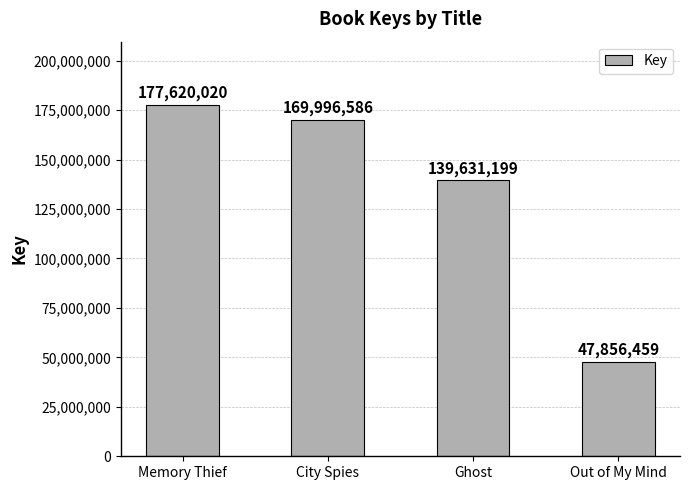

What is the approximate value at Ghost, to the nearest 100?

139631200